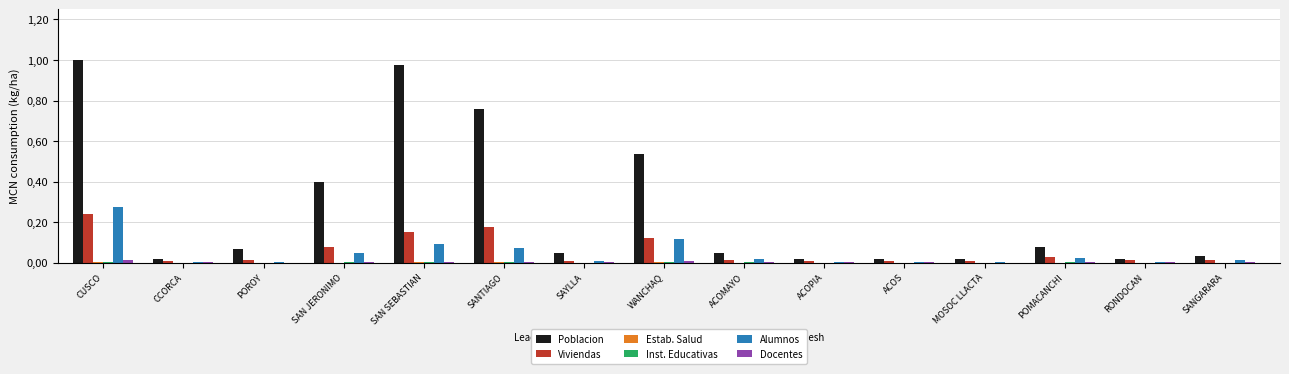

Reading left to right, extract all data points from this chart.

Poblacion: 1.0	0.0	0.1	0.4	1.0	0.8	0.0	0.5	0.0	0.0	0.0	0.0	0.1	0.0	0.0
Viviendas: 0.2	0.0	0.0	0.1	0.2	0.2	0.0	0.1	0.0	0.0	0.0	0.0	0.0	0.0	0.0
Estab. Salud: 0.0	0.0	0.0	0.0	0.0	0.0	0.0	0.0	0.0	0.0	0.0	0.0	0.0	0.0	0.0
Inst. Educativas: 0.0	0.0	0.0	0.0	0.0	0.0	0.0	0.0	0.0	0.0	0.0	0.0	0.0	0.0	0.0
Alumnos: 0.3	0.0	0.0	0.0	0.1	0.1	0.0	0.1	0.0	0.0	0.0	0.0	0.0	0.0	0.0
Docentes: 0.0	0.0	0.0	0.0	0.0	0.0	0.0	0.0	0.0	0.0	0.0	0.0	0.0	0.0	0.0